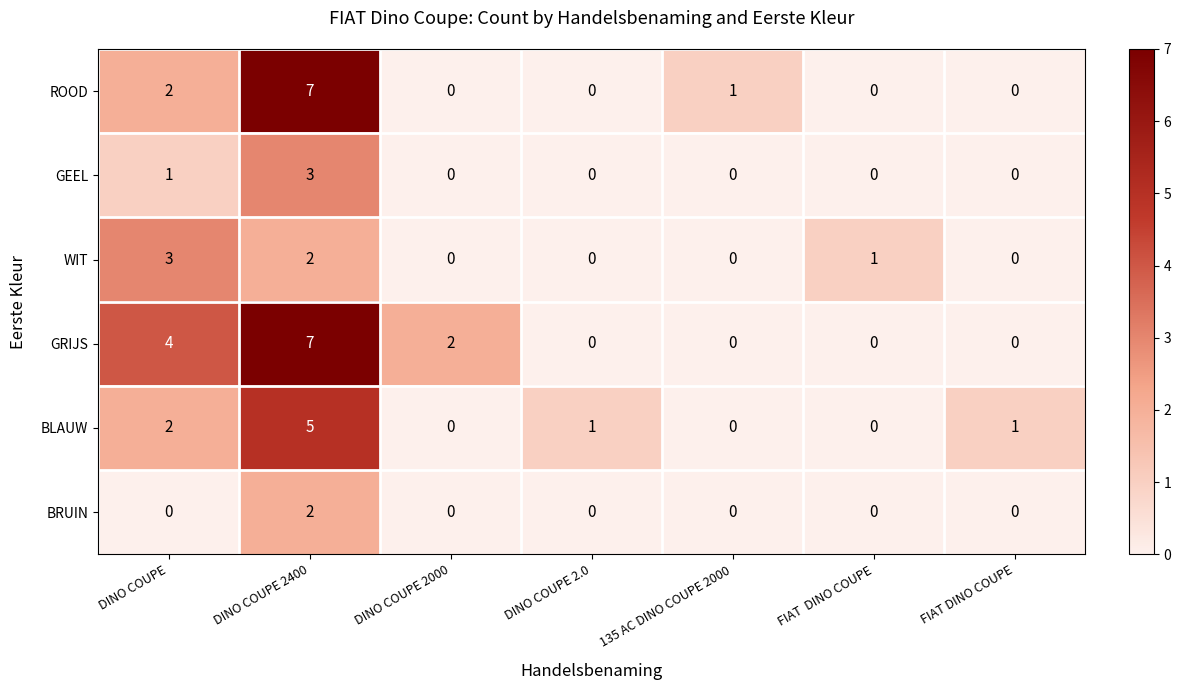

At which category is the sum across all series the highest?

DINO COUPE 2400